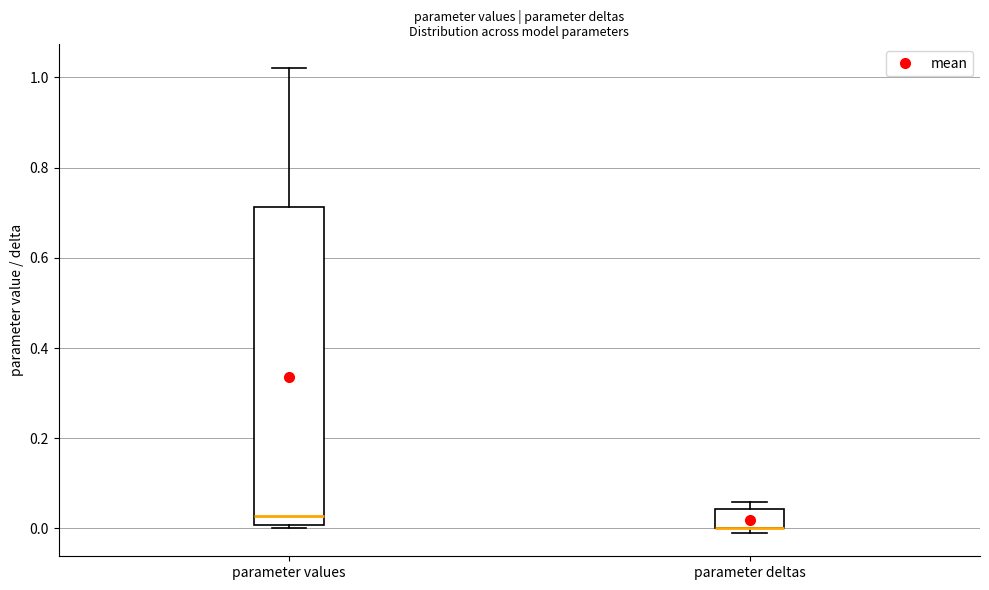

Reading left to right, transcribe this box plot: for each box, give where its median line is, the range the box spans, and where its two whiskers end, as read against the y-axis. The values are not printed on the chart, so give them approximately, as read against the axis.

parameter values: median 0.02, box 0.00 to 0.72, whiskers 0.00 (just below the box's lower edge) to 1.02
parameter deltas: median 0.00 (drawn on the box's lower edge), box 0.00 to 0.04, whiskers 0.00 (just below the box's lower edge) to 0.06